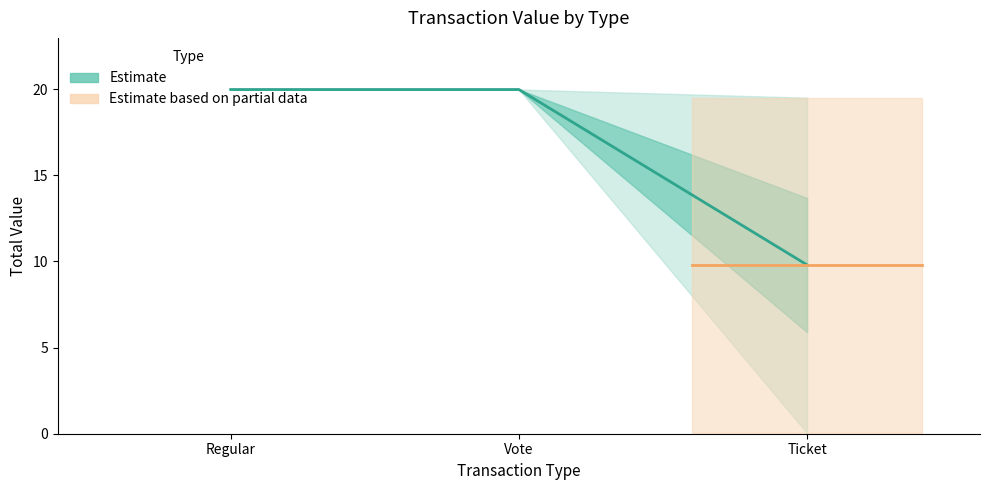

What is the label of the 1st point from the right?

Ticket